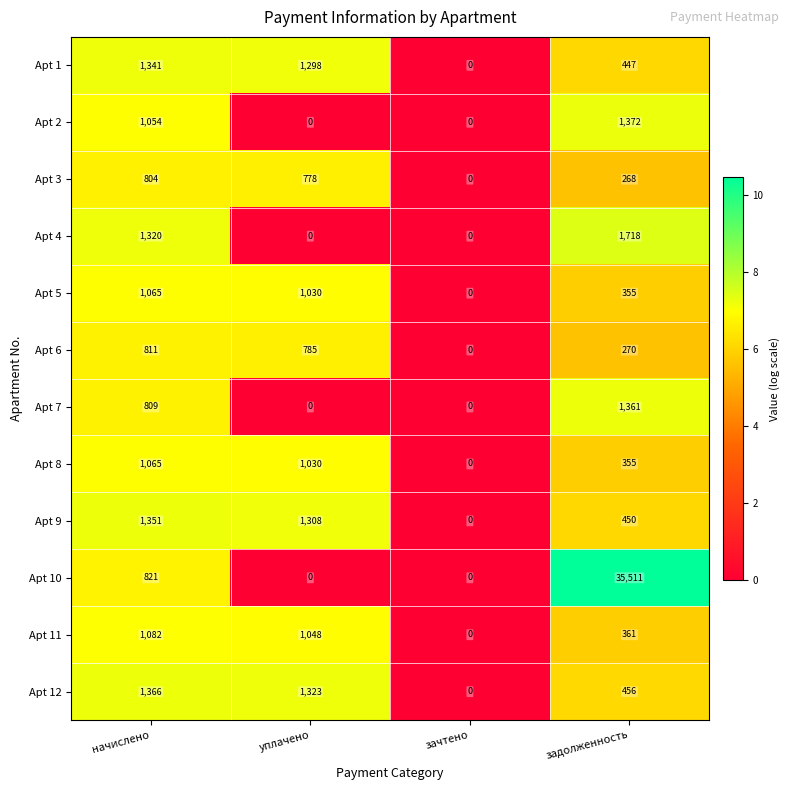

What is the sum of the Apt 11 values at зачтено and задолженность?

361